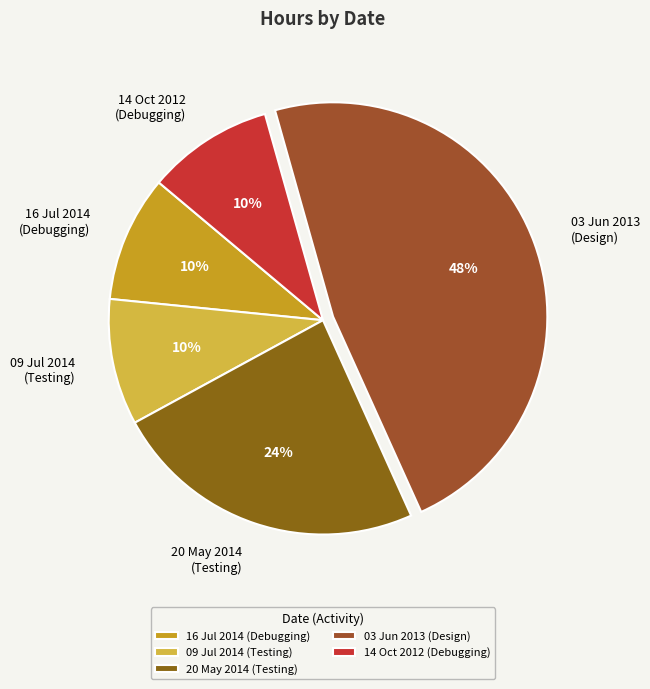

Is there a majority slice in this chart?

No